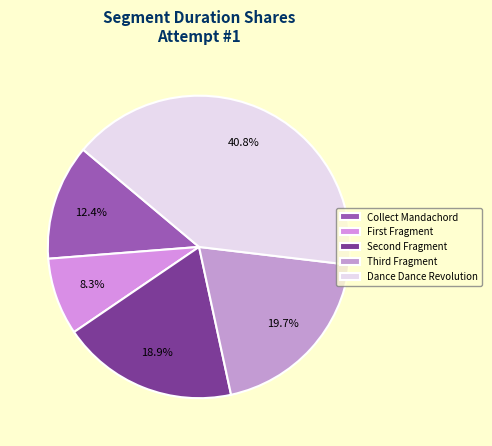

To the nearest percent, what is the average slice percentage?

20%